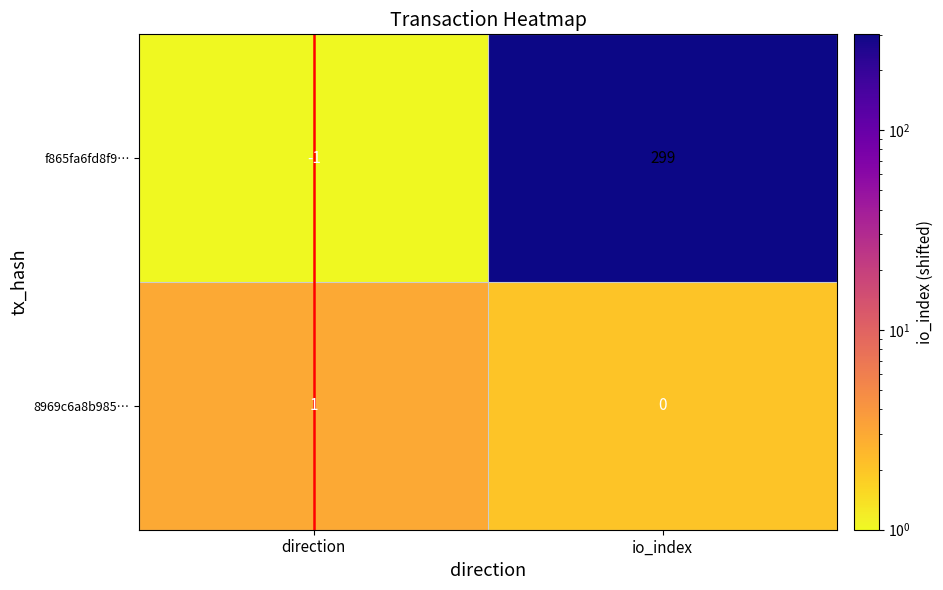

At which category is the sum across all series the highest?

io_index